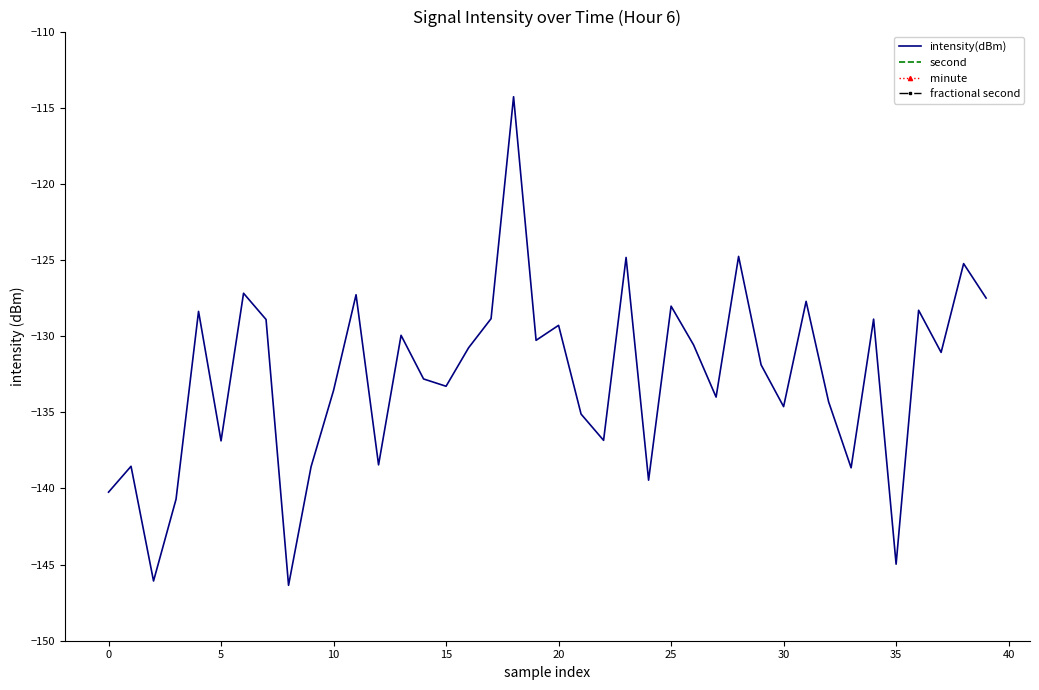

Reading right to left, list all the values displayed in this chart.

intensity(dBm): -127.5	-125.2	-131.1	-128.3	-145.0	-128.9	-138.6	-134.3	-127.7	-134.6	-131.9	-124.8	-134.0	-130.6	-128.0	-139.5	-124.8	-136.8	-135.1	-129.3	-130.3	-114.3	-128.9	-130.8	-133.3	-132.8	-129.9	-138.5	-127.3	-133.6	-138.6	-146.4	-128.9	-127.2	-136.9	-128.4	-140.7	-146.1	-138.5	-140.2
second: 18.0	16.0	14.0	12.0	10.0	8.0	6.0	4.0	2.0	0.0	58.0	56.0	54.0	52.0	50.0	48.0	46.0	44.0	42.0	40.0	38.0	36.0	34.0	32.0	30.0	28.0	26.0	24.0	22.0	20.0	18.0	16.0	14.0	12.0	10.0	8.0	6.0	4.0	2.0	0.0
minute: 1.0	1.0	1.0	1.0	1.0	1.0	1.0	1.0	1.0	1.0	0.0	0.0	0.0	0.0	0.0	0.0	0.0	0.0	0.0	0.0	0.0	0.0	0.0	0.0	0.0	0.0	0.0	0.0	0.0	0.0	0.0	0.0	0.0	0.0	0.0	0.0	0.0	0.0	0.0	0.0
fractional second: 0.0	0.0	0.0	0.0	0.0	0.0	0.0	0.0	0.0	0.0	0.0	0.0	0.0	0.0	0.0	0.0	0.0	0.0	0.0	0.0	0.0	0.0	0.0	0.0	0.0	0.0	0.0	0.0	0.0	0.0	0.0	0.0	0.0	0.0	0.0	0.0	0.0	0.0	0.0	0.0